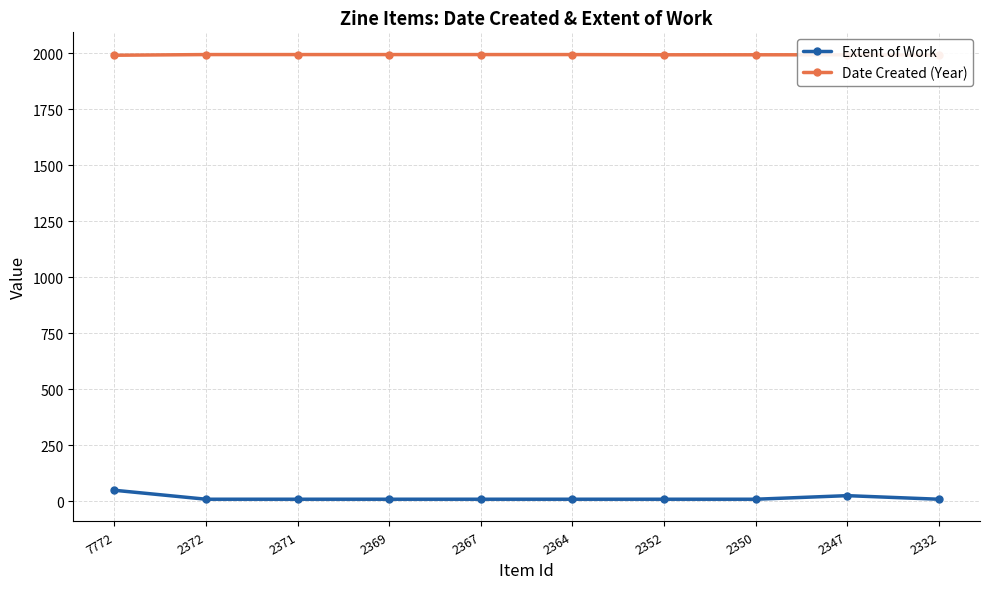

Is it true that Date Created (Year) equals 1151 at 2364?

False